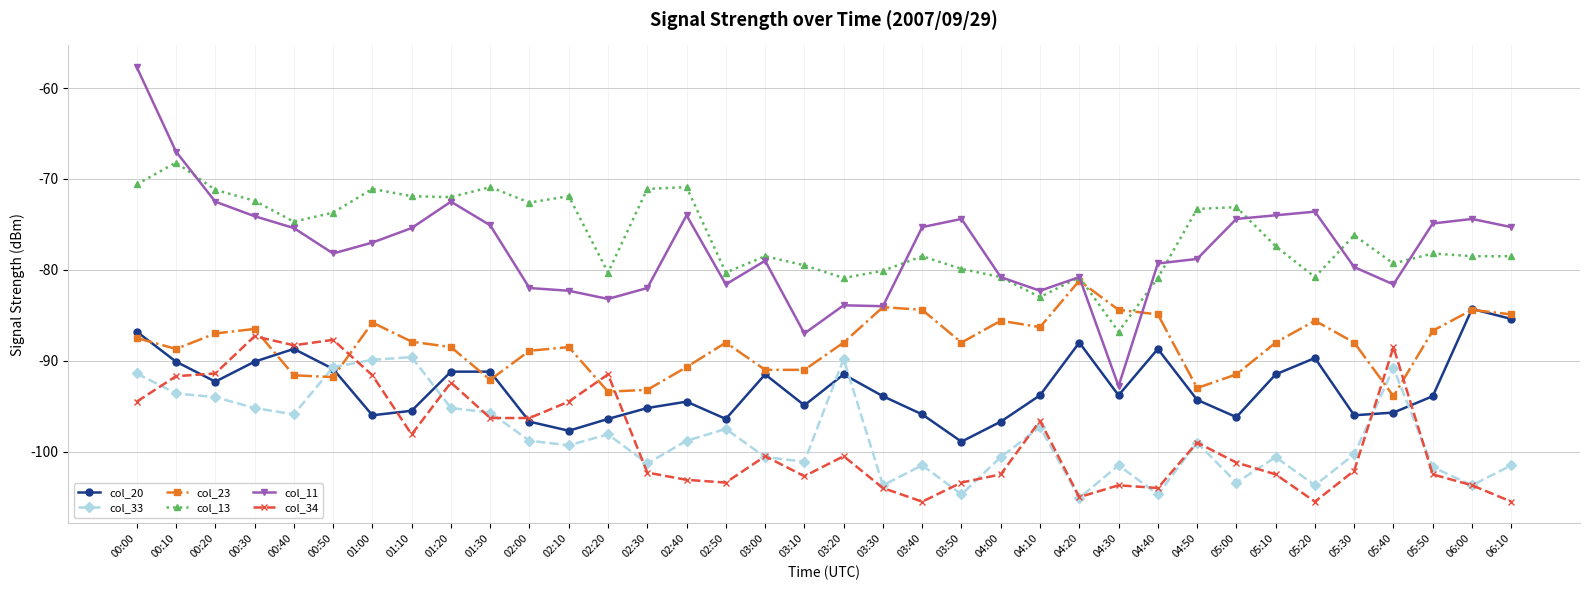

What is the value of the col_33 point at the 21st from the left?

-101.5